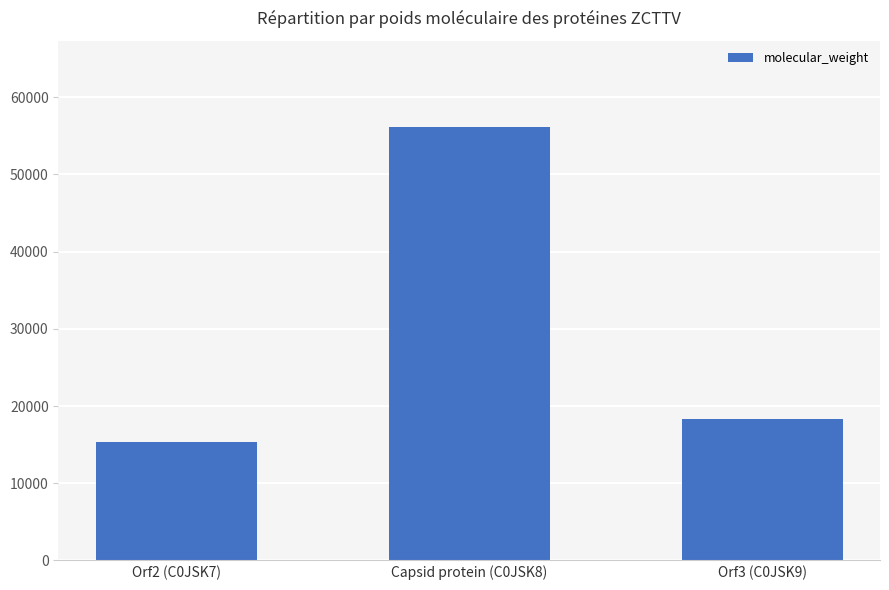

Reading left to right, extract all data points from this chart.

15343.8	56101.0	18299.9